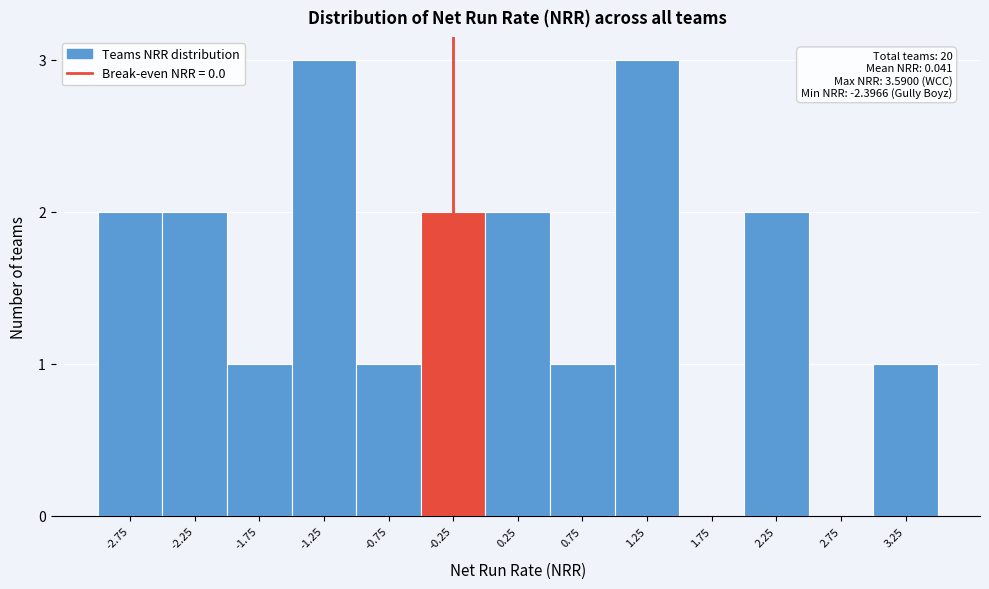

Reading right to left, what are all the values shown in this chart?

3.25=1	2.75=0	2.25=2	1.75=0	1.25=3	0.75=1	0.25=2	-0.25=2	-0.75=1	-1.25=3	-1.75=1	-2.25=2	-2.75=2